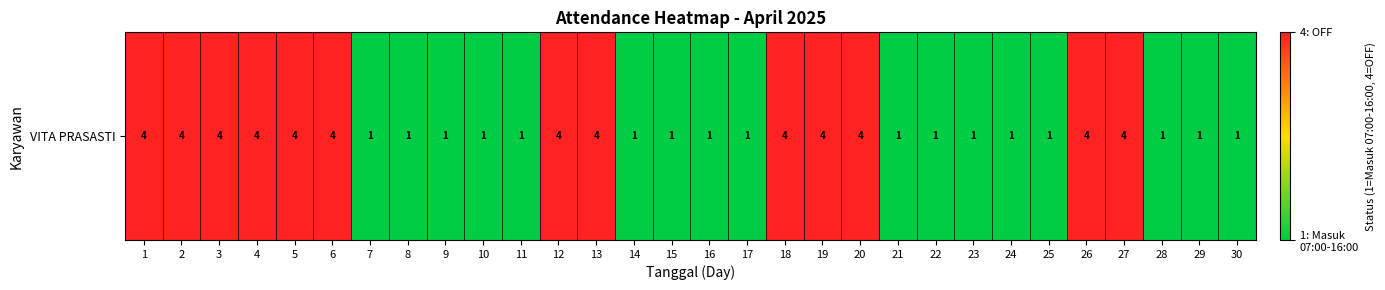

Read the value at 20.

4